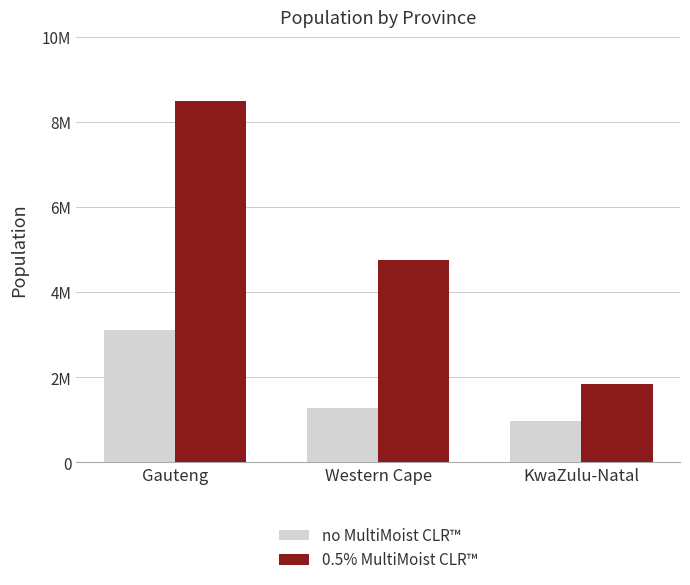

The value of no MultiMoist CLR™ at Gauteng is 1871258. True or false?

False